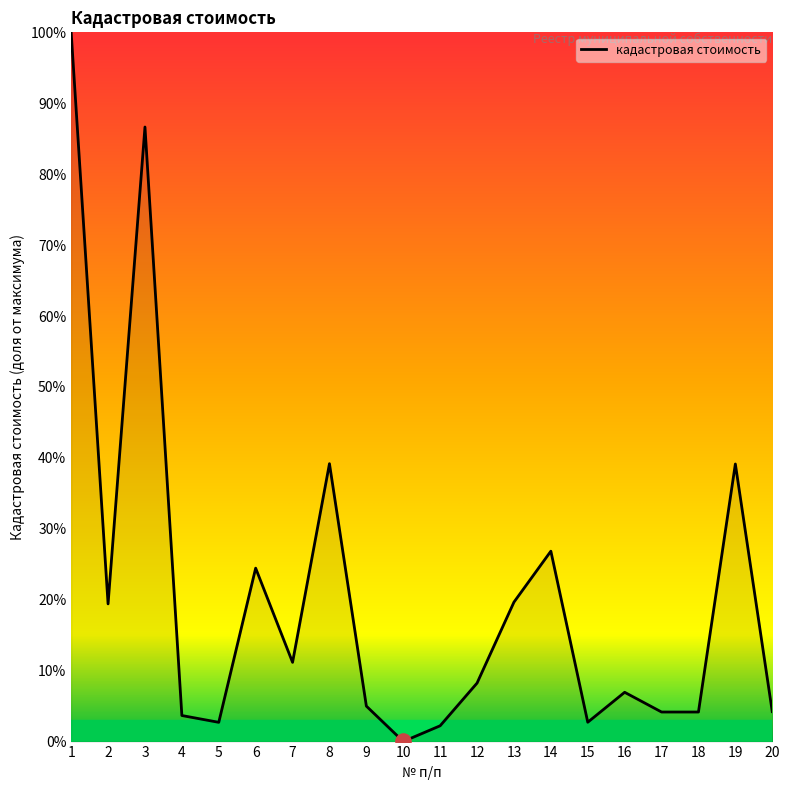

What is the change in value from 1 to 17?

-95.8